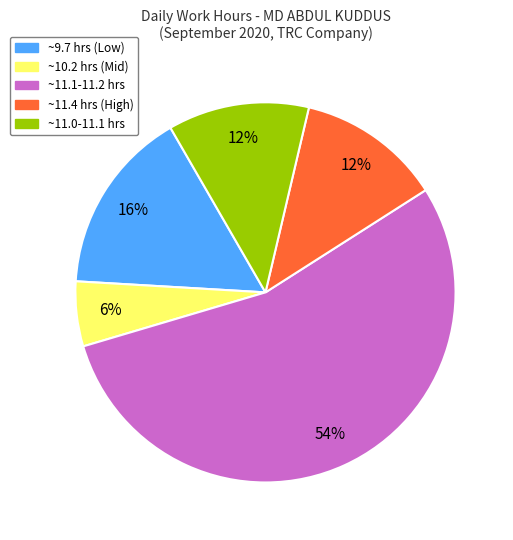

Does any single category account for the majority?

Yes